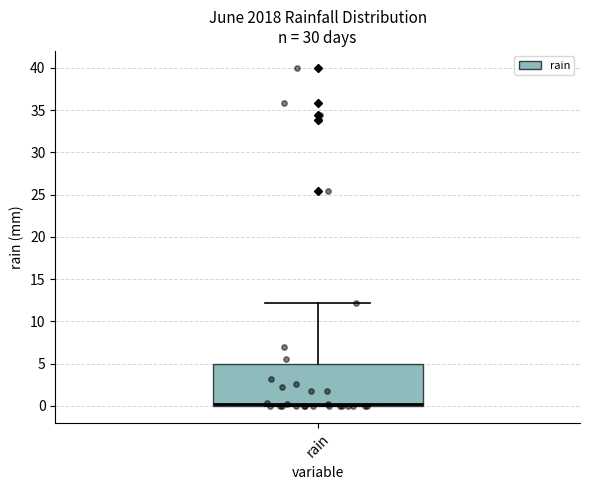

Where is the upper edge of the box for rain on the y-axis? The values are not printed on the chart, so give them approximately, as read against the axis.

5